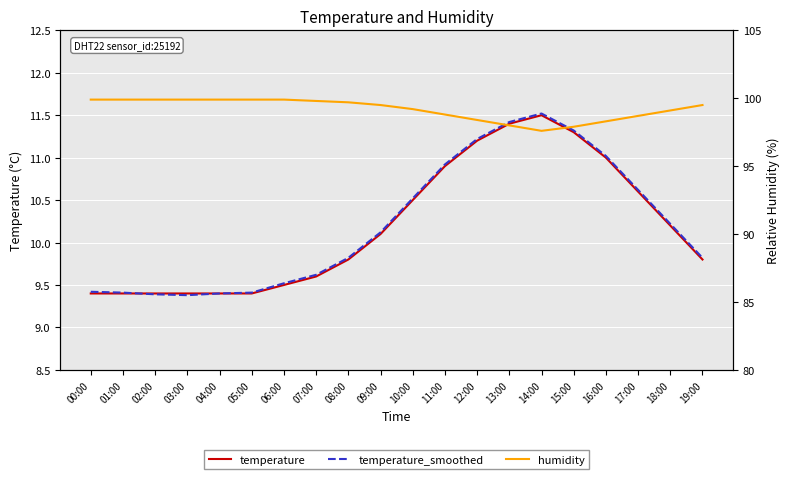

True or false: temperature has a value of 10.9 at 11:00.

True